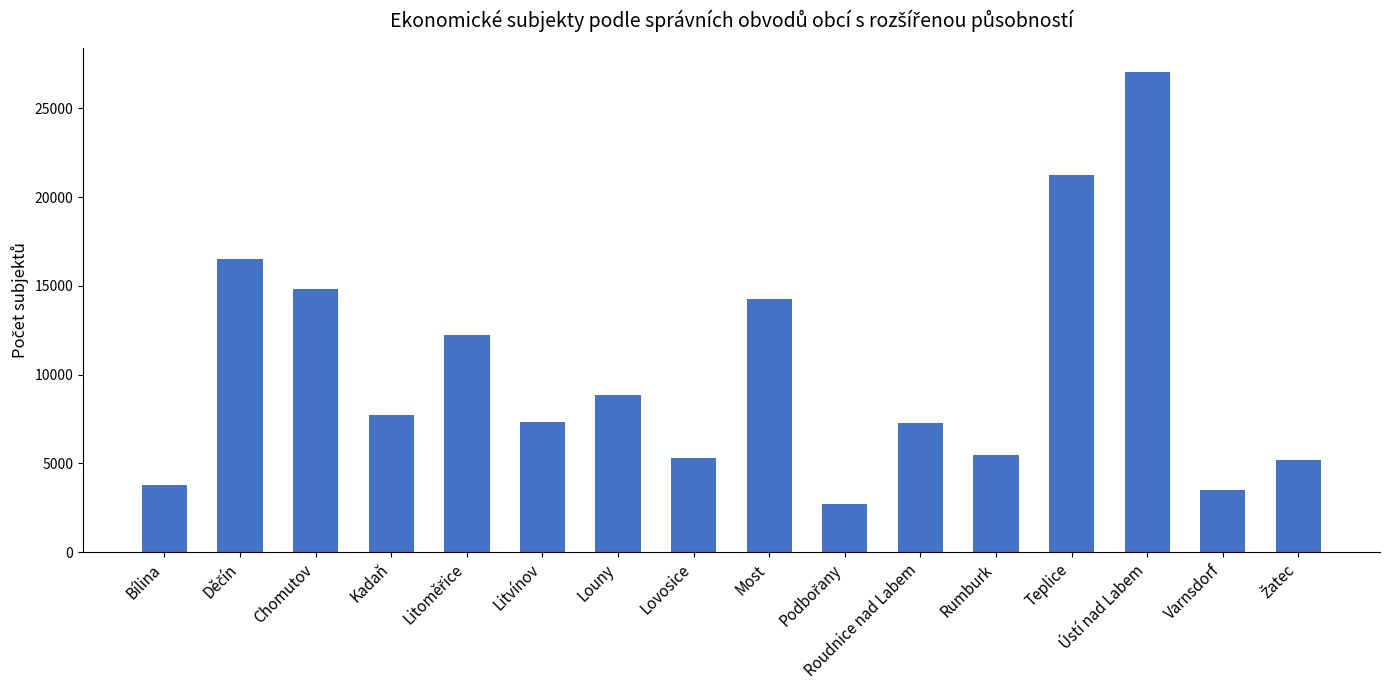

Are the bars horizontal?

No